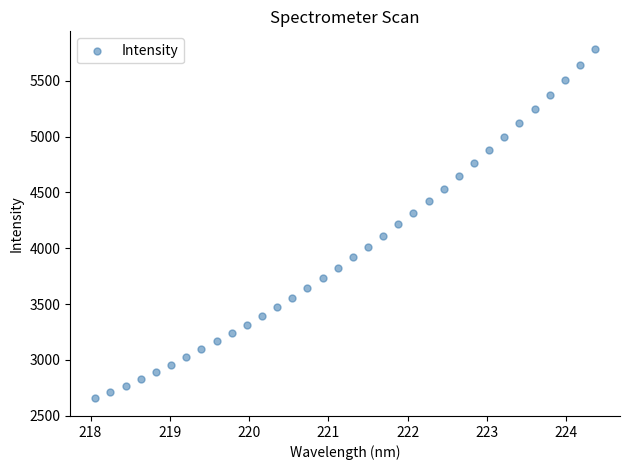

What is the range of Y values (max minus min)?

3131.2